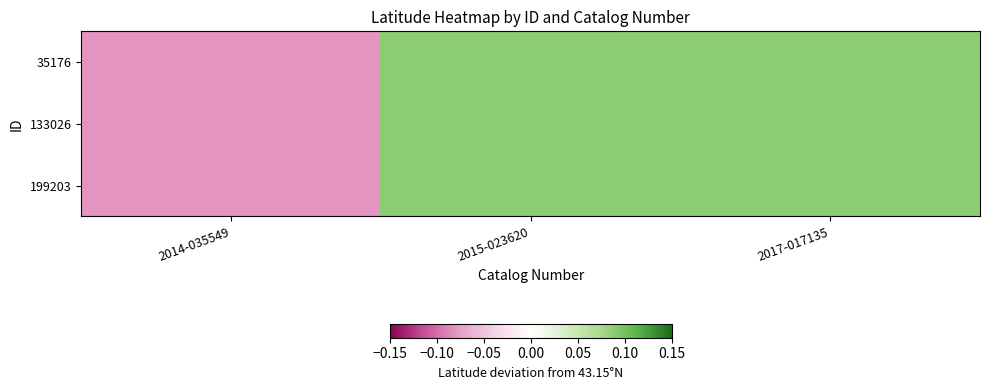

What is the maximum value shown in the chart?

0.1